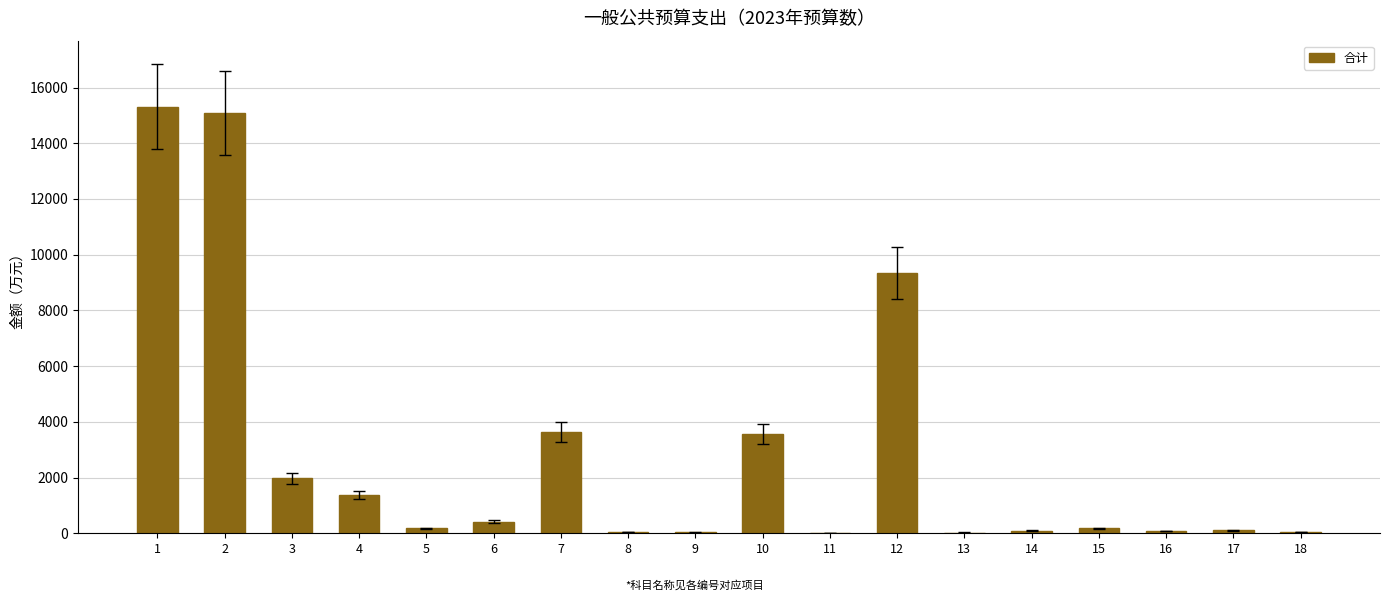

What is the sum of all values?

51500.5